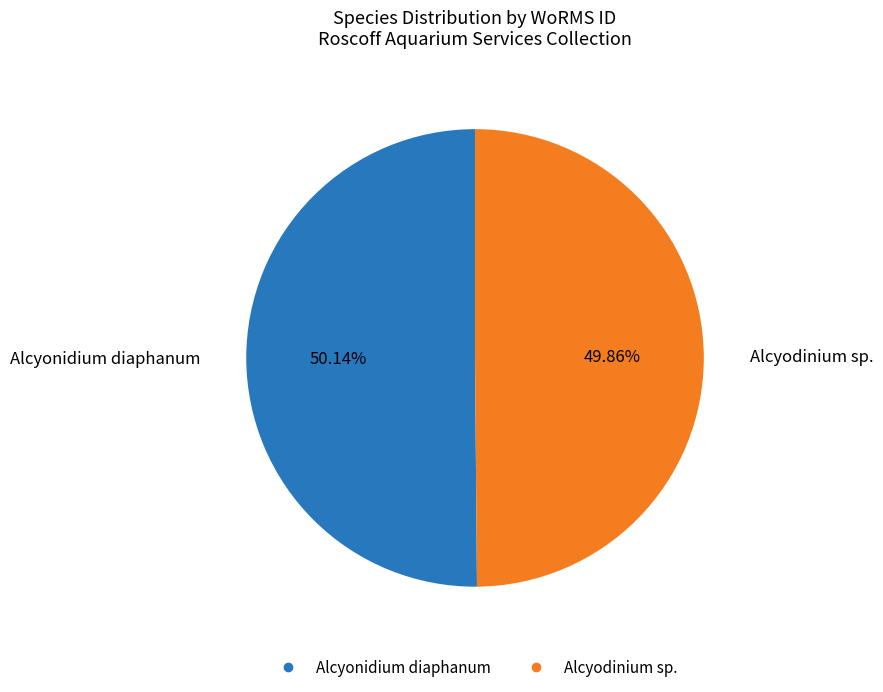

Approximately how many times larger is the value at Alcyonidium diaphanum compared to Alcyodinium sp.?

1.0